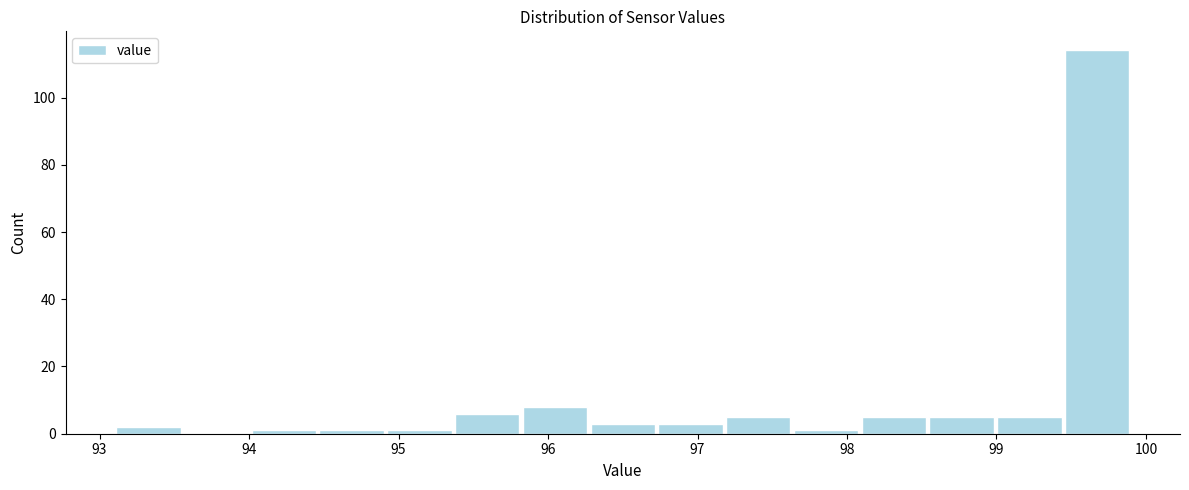

Which range on the x-axis has the tallest bar?

99.4 to 99.9